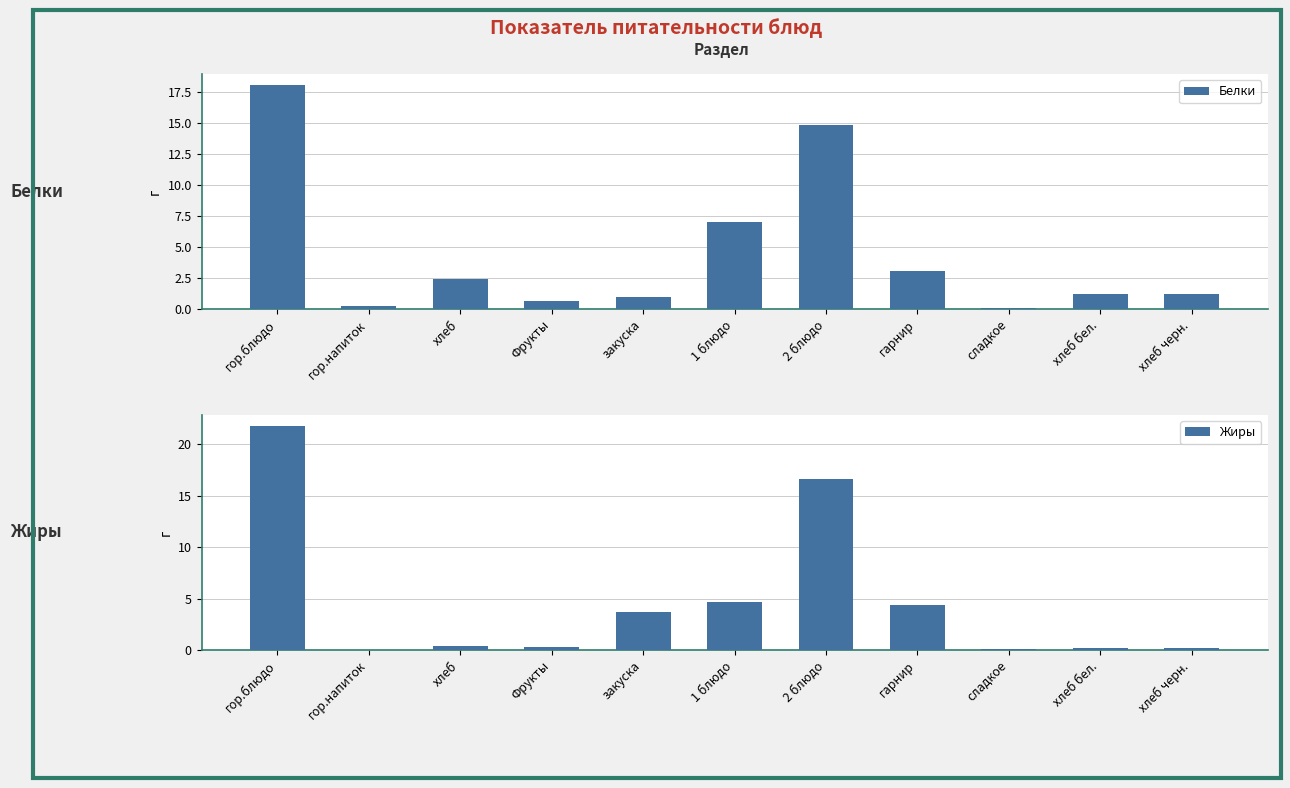

At which category is the sum across all series the highest?

гор.блюдо